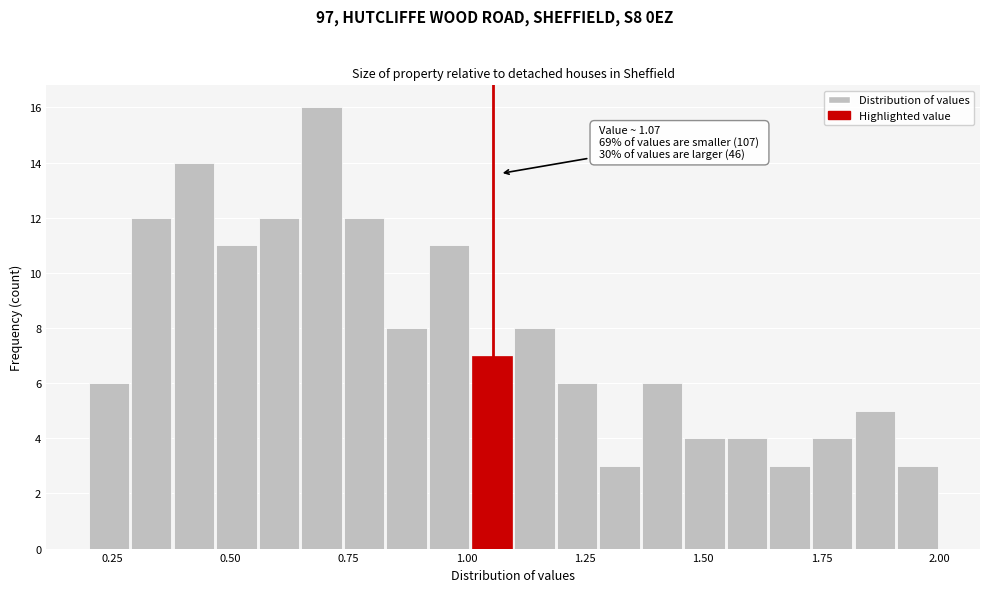

Around what value on the x-axis is the tallest bar? Give the approximate position of its centre, as read against the axis.

0.70